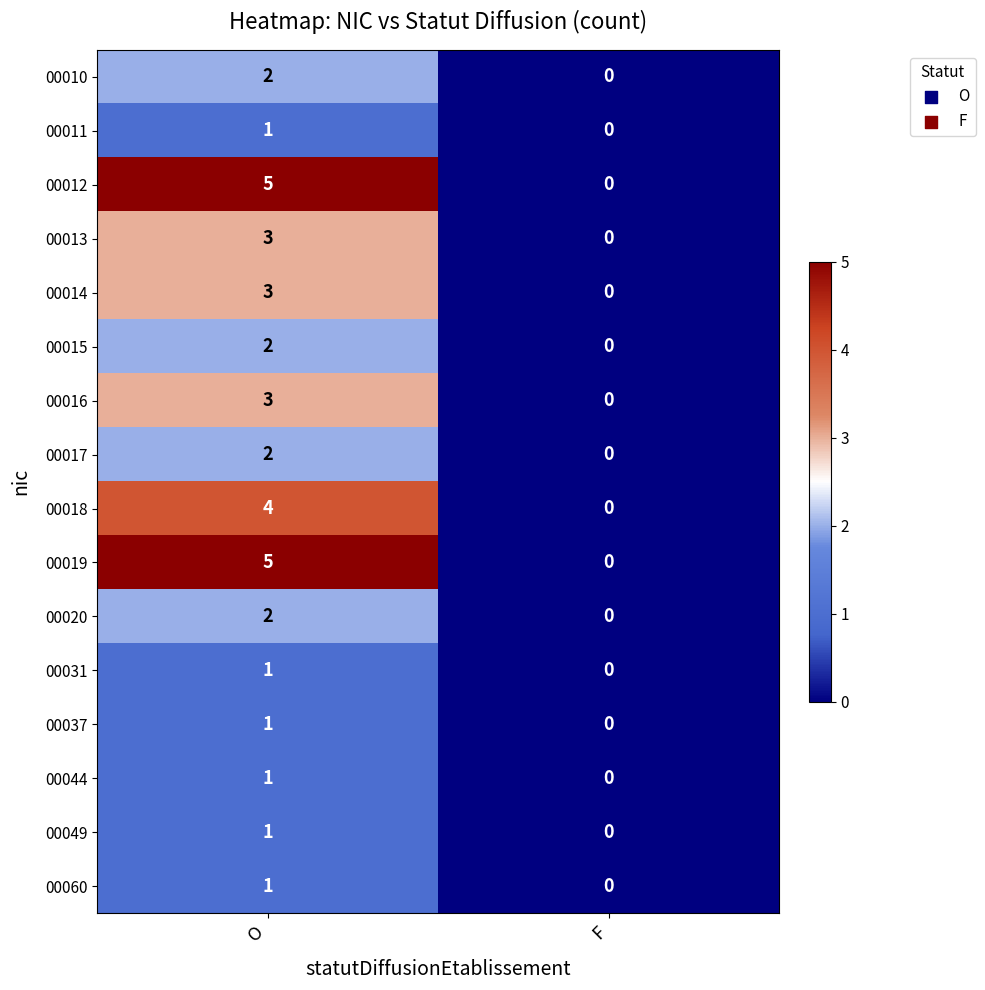

At which category is the sum across all series the highest?

O